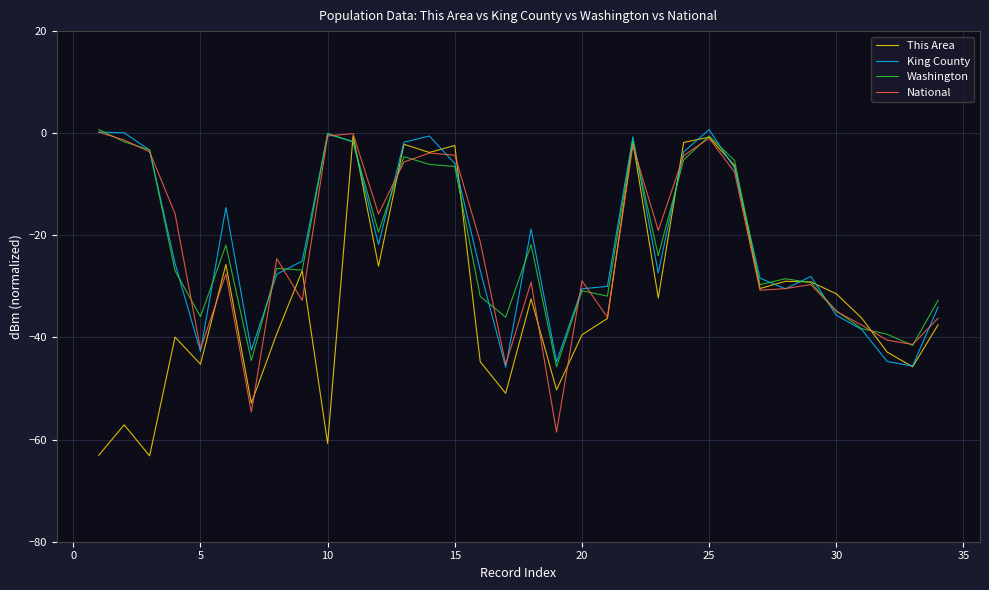

After their last crossing, which series has the higher values: Washington or King County?

Washington